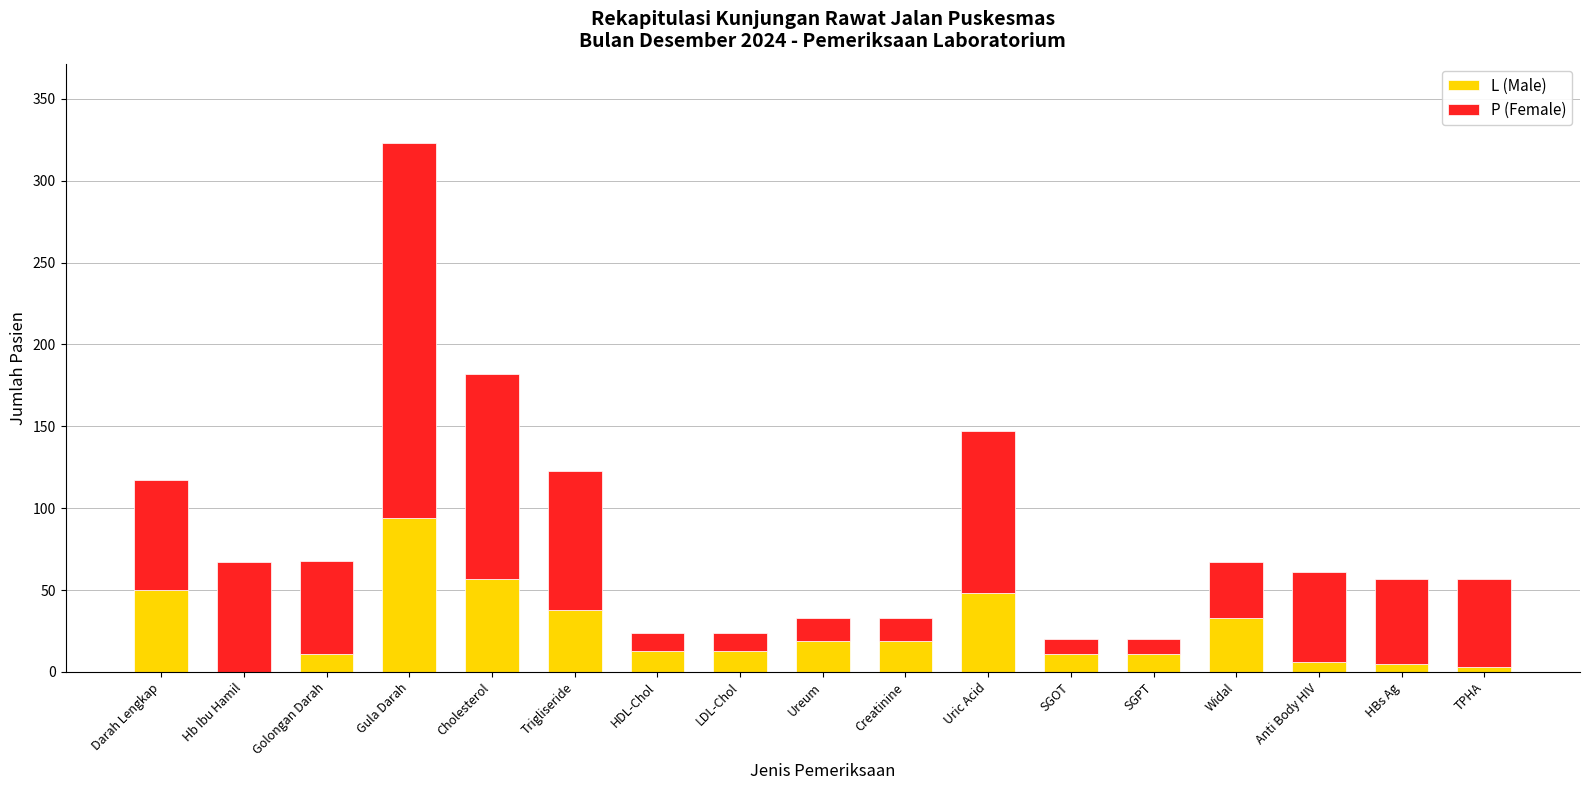

How many categories are shown in the chart?

17